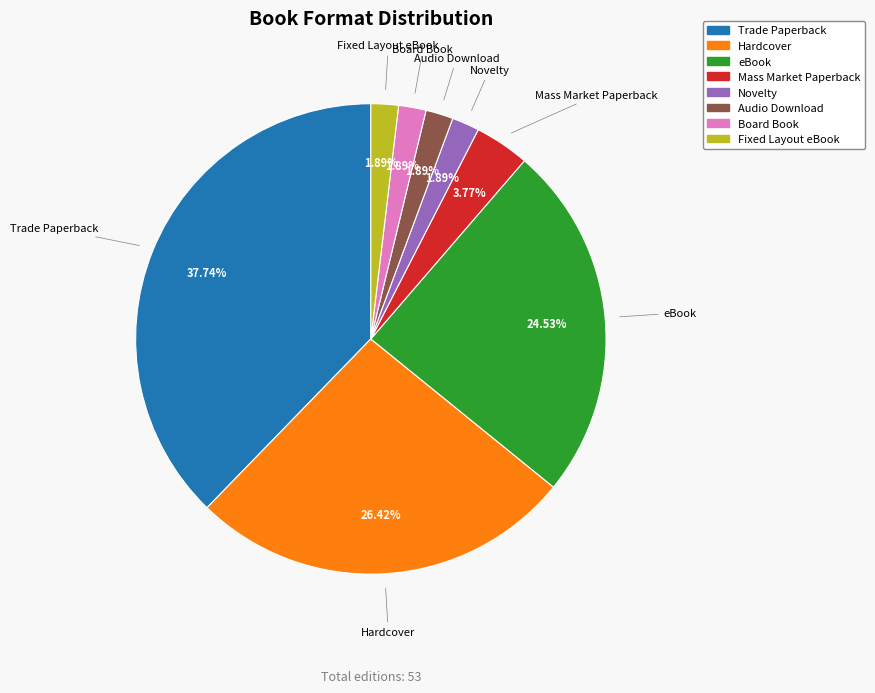

Does Audio Download represent more than half of the total?

No